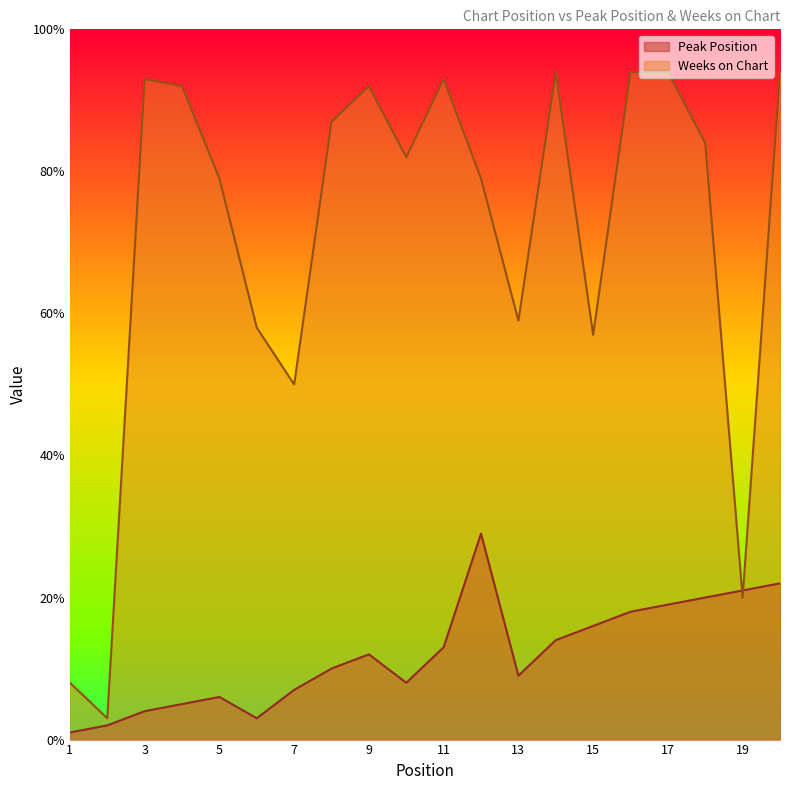

How many values in the Peak Position series are below 12?

10